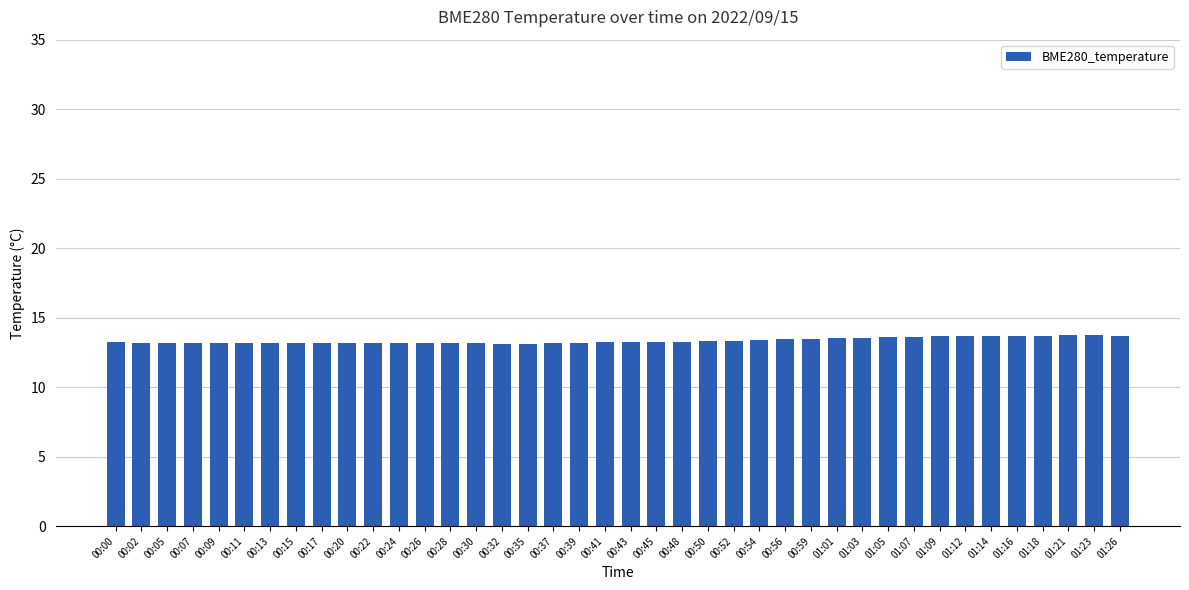

How many bars are there in total?

40